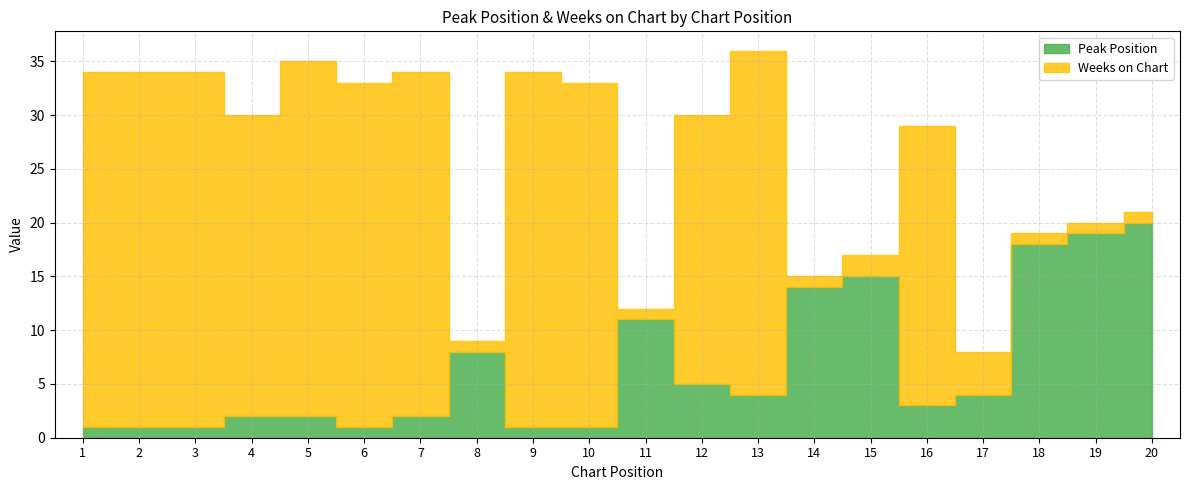

Which has a higher value, 3 or 6?

3